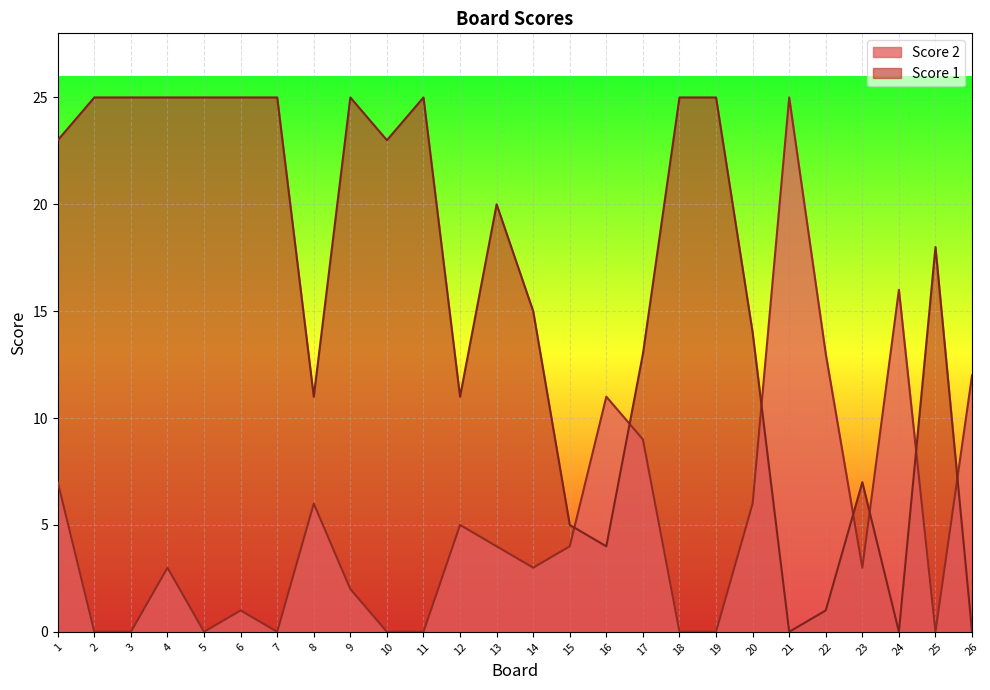

How many lines are shown in the chart?

2